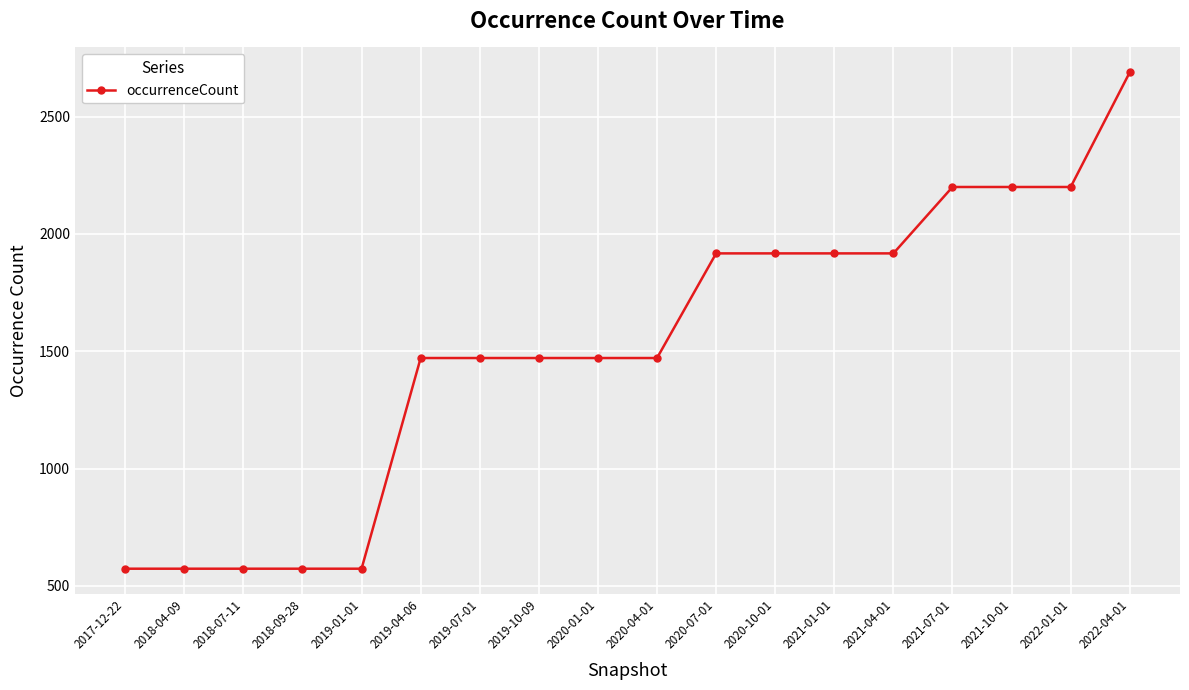

Is it true that the value at 2020-10-01 is 537?

False